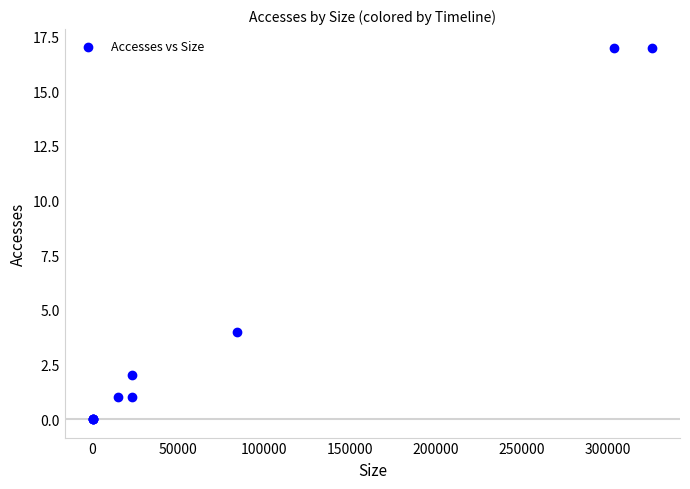

What Y value in the scatter plot is closest to 8?

4